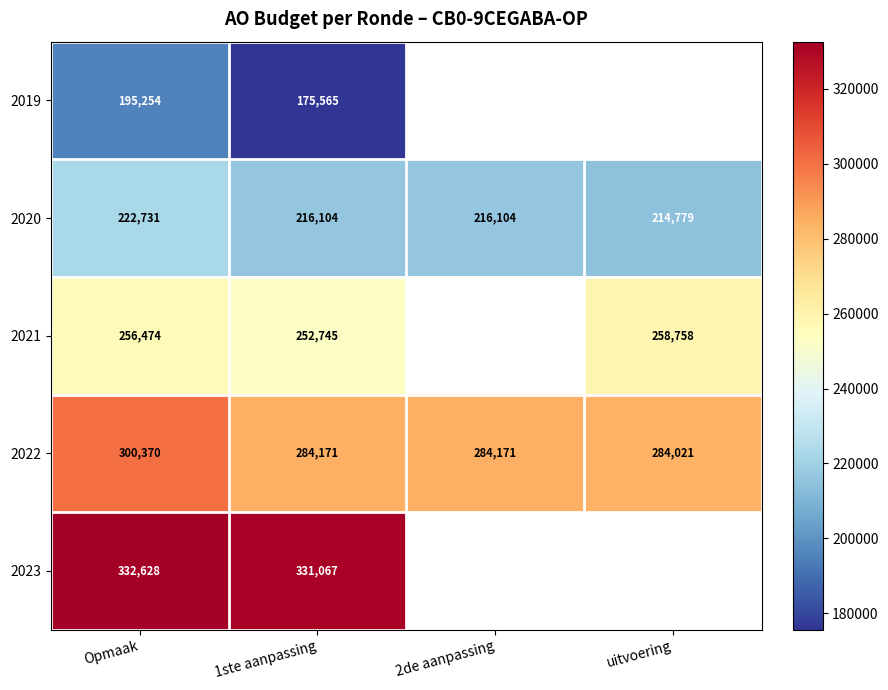

Is it true that 2021 equals 365349 at Opmaak?

False